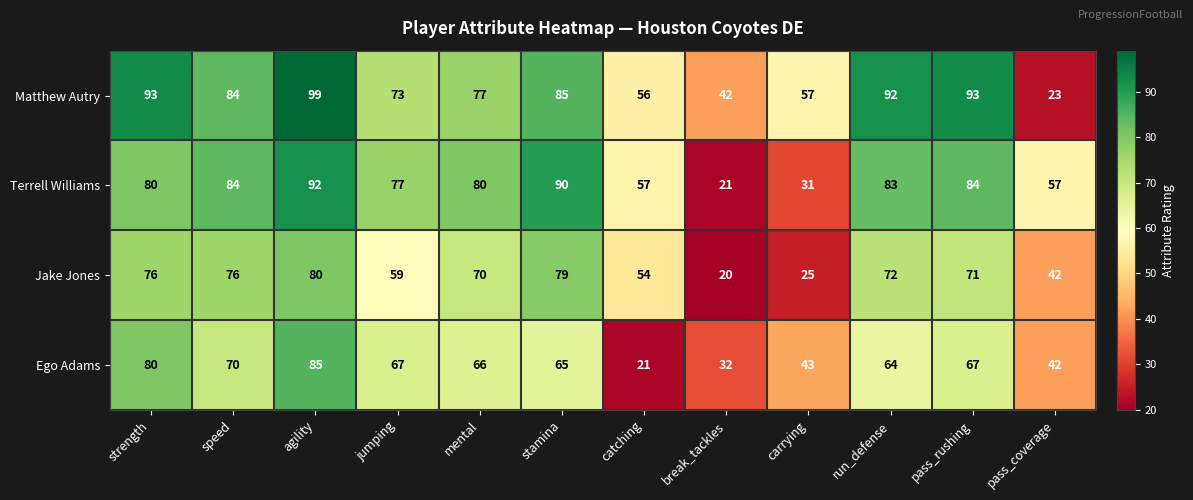

True or false: Matthew Autry has a value of 84 at speed.

True